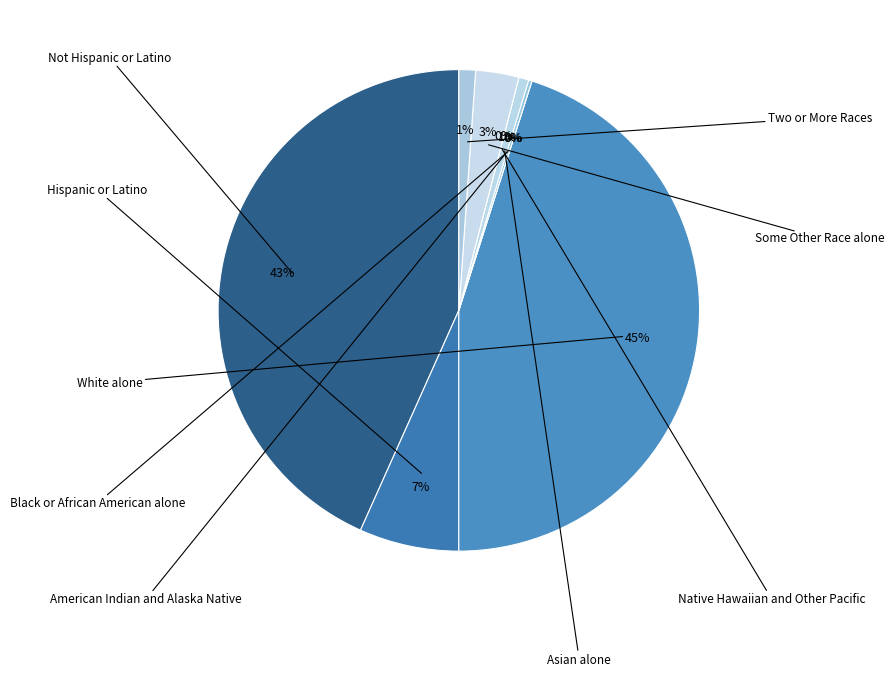

To the nearest percent, what is the difference between the largest and smallest slice percentages?

45%